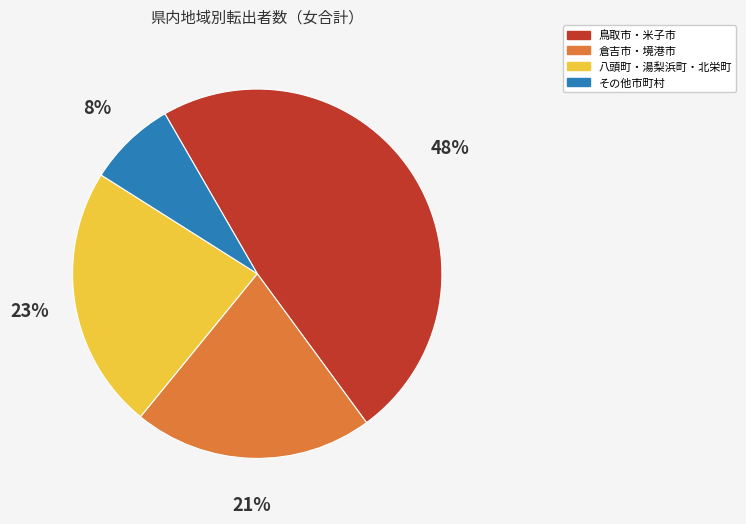

Is it true that その他市町村 is 8% of the pie?

True